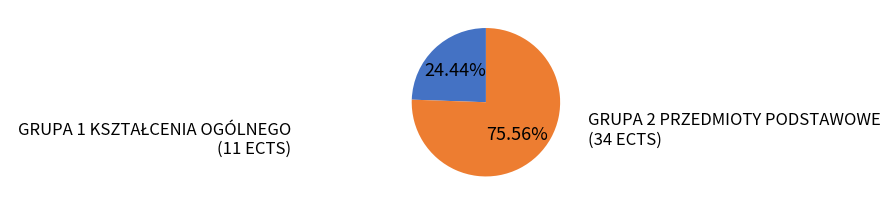

Does any single category account for the majority?

Yes